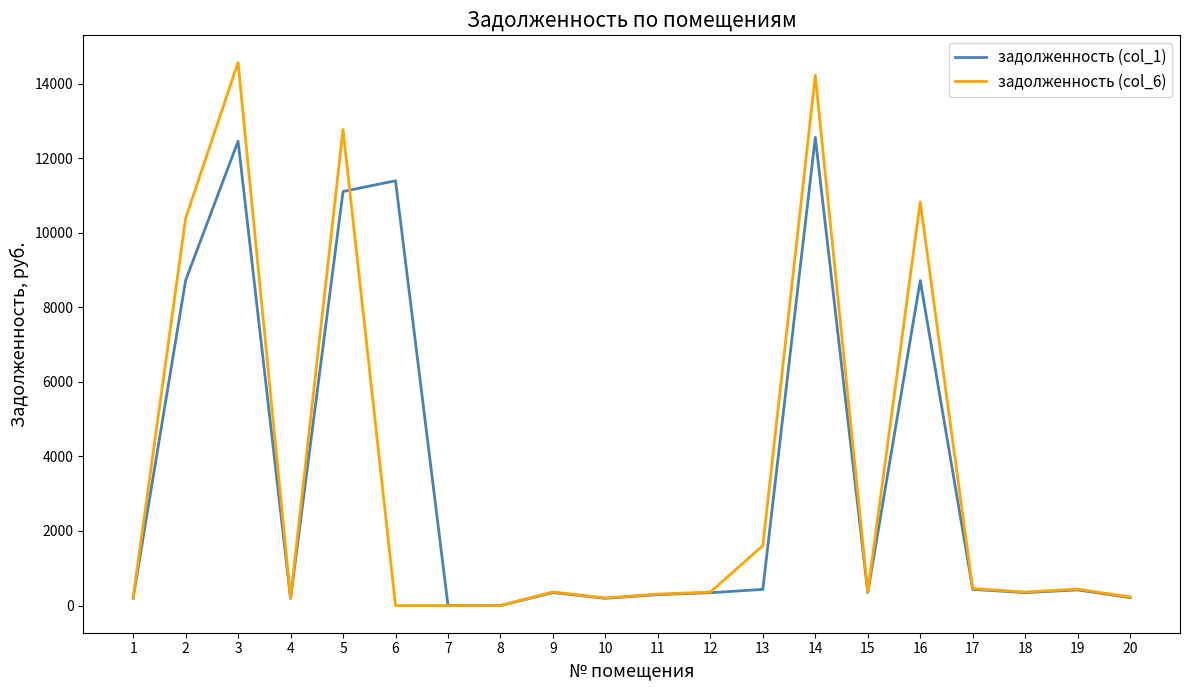

The задолженность (col_6) series shows 10383.4 at 2. True or false?

True